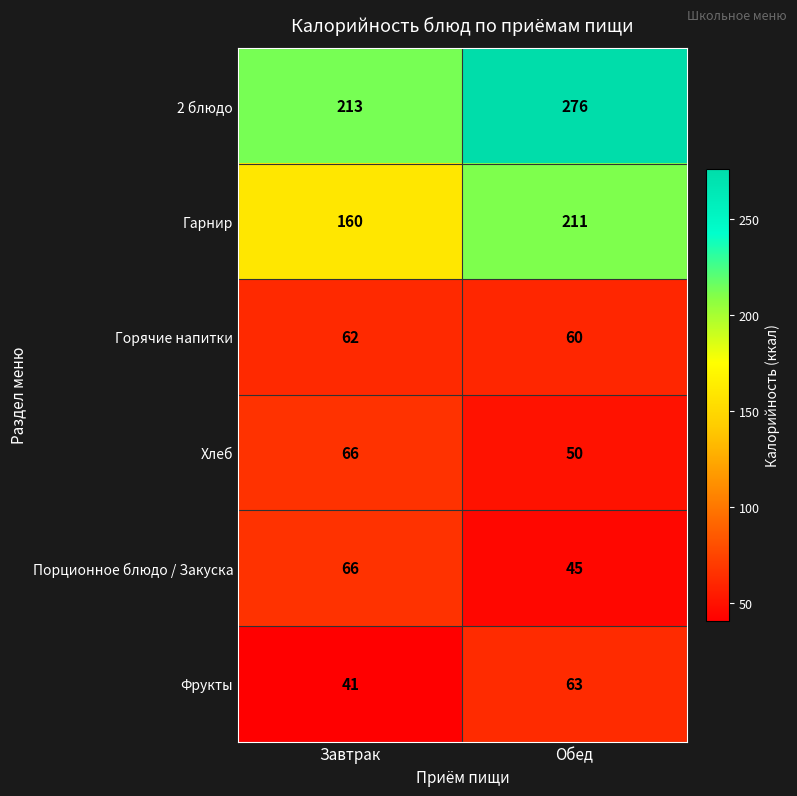

What is the highest value of the Горячие напитки series?

62